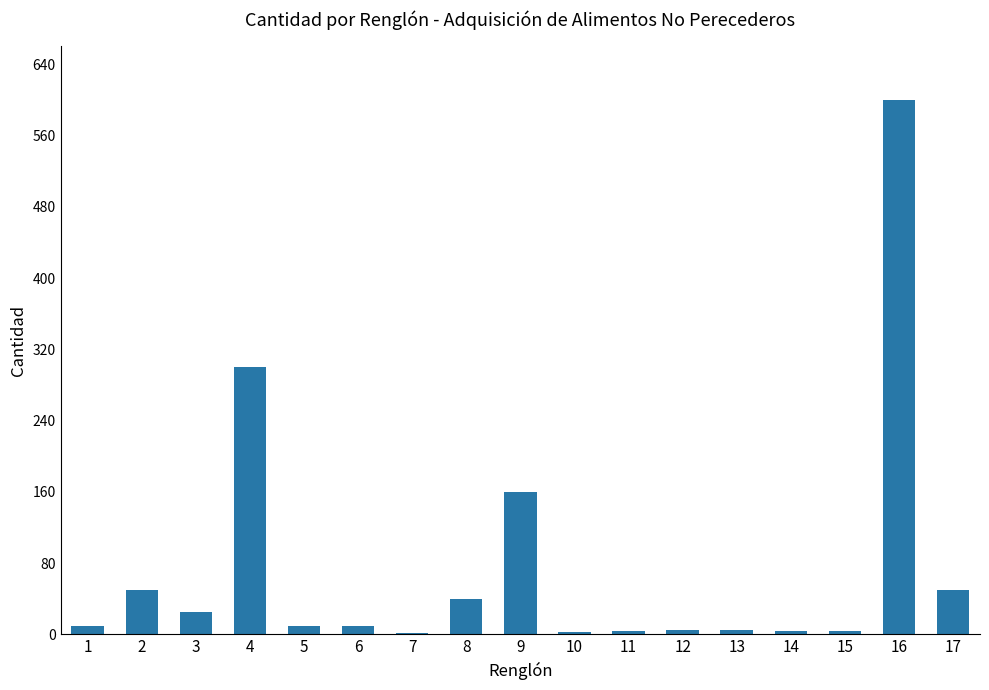

What is the difference between the maximum and minimum values?

598